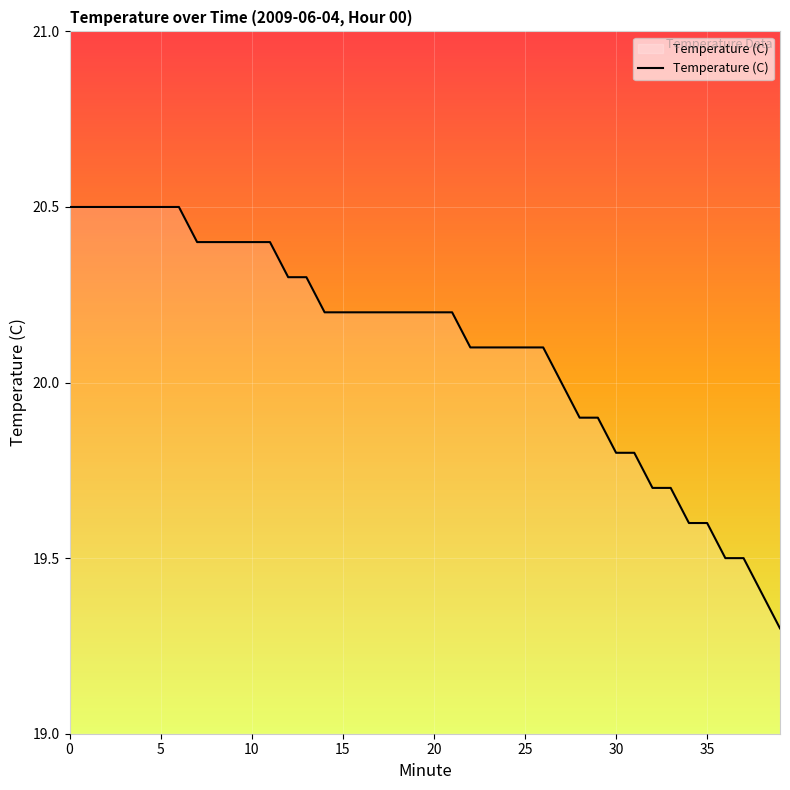

What is the difference between the maximum and minimum values?

1.2